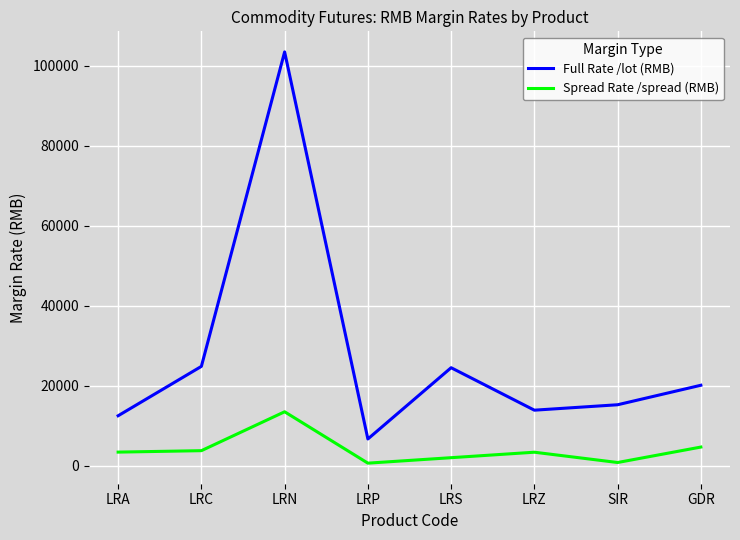

List the series in order of their overall mean, highest first.

Full Rate /lot (RMB), Spread Rate /spread (RMB)